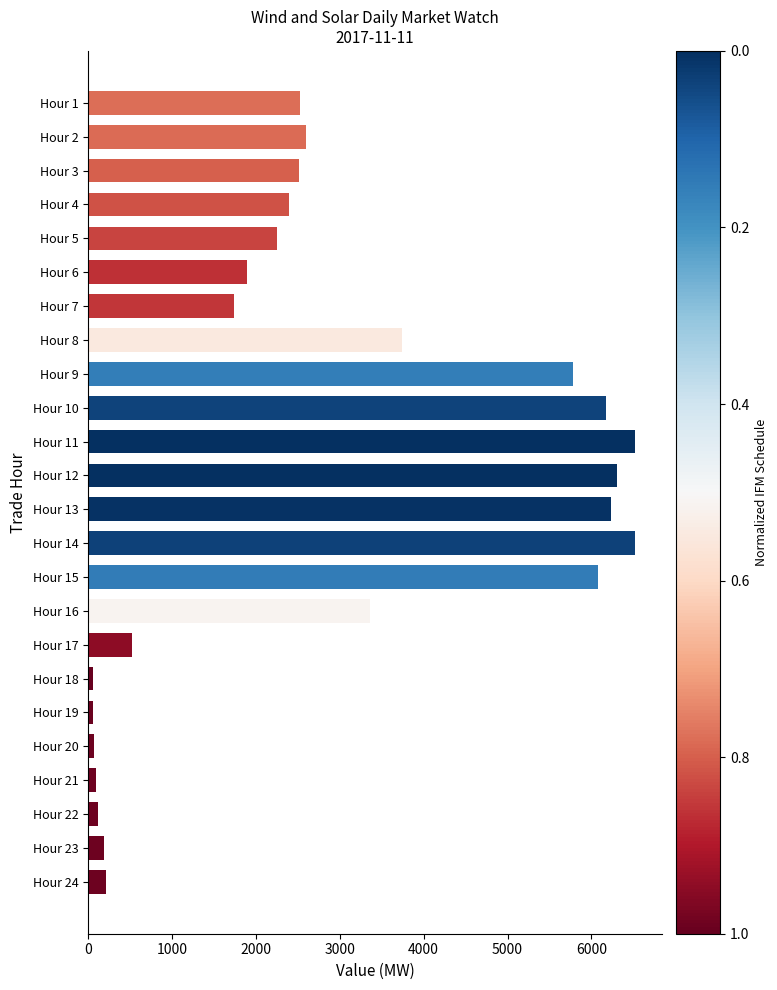

What is the value of the 17th bar from the top?

529.6